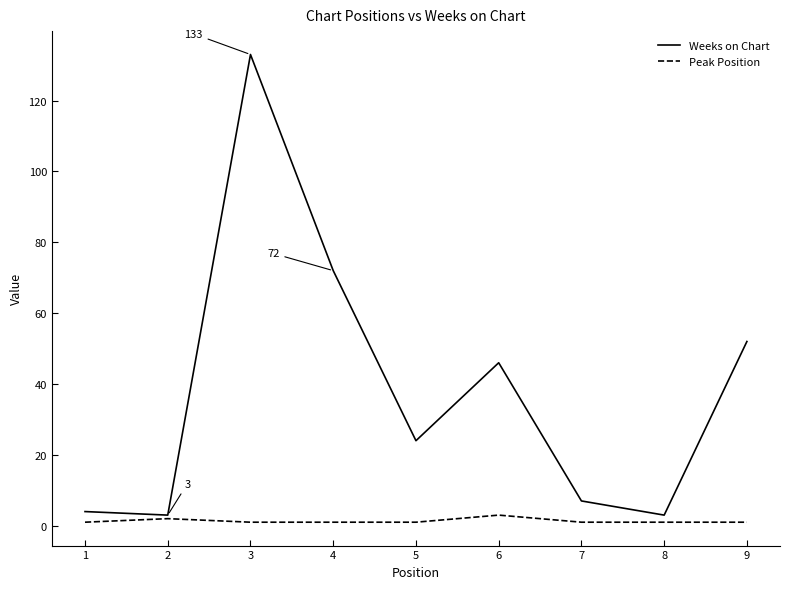

The Weeks on Chart series shows 66 at 6. True or false?

False